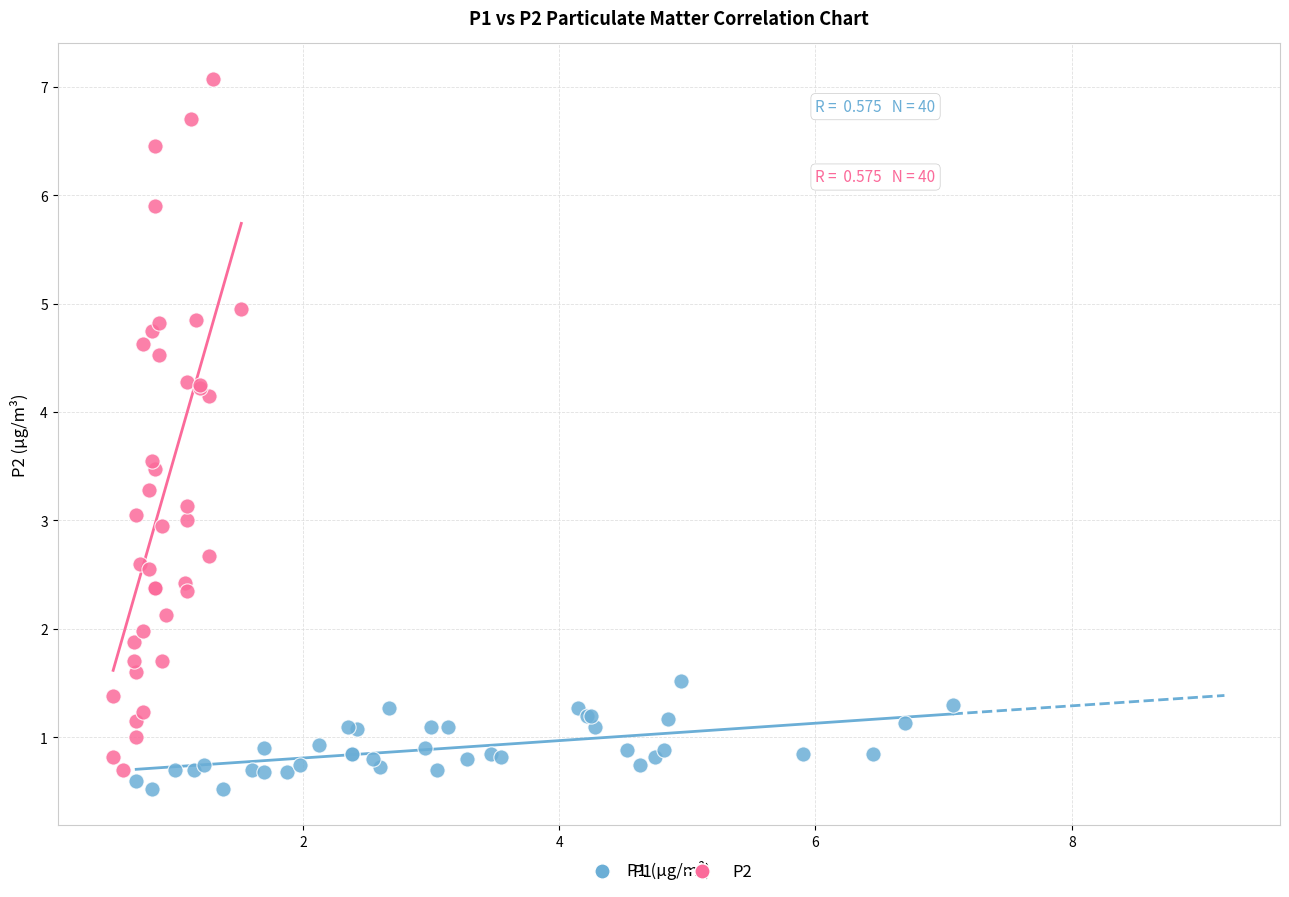

Which series has the widest spread of Y values?

P2